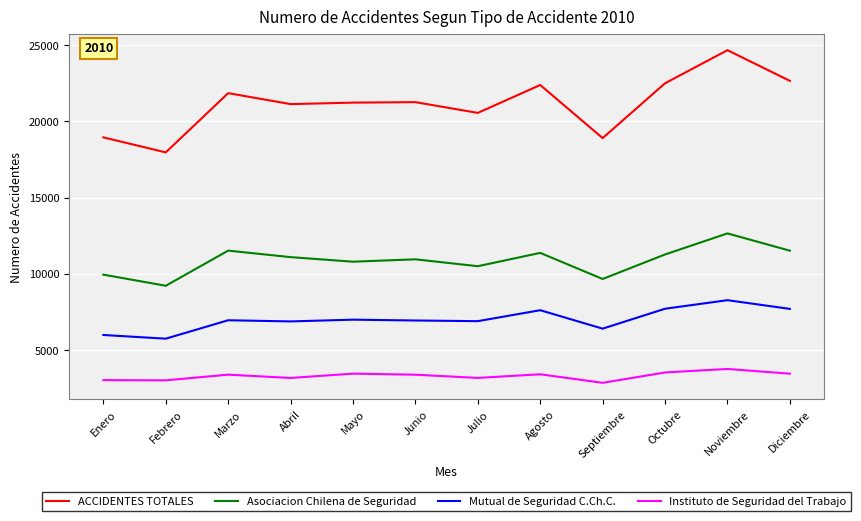

List the series in order of their peak value, lowest first.

Instituto de Seguridad del Trabajo, Mutual de Seguridad C.Ch.C., Asociacion Chilena de Seguridad, ACCIDENTES TOTALES